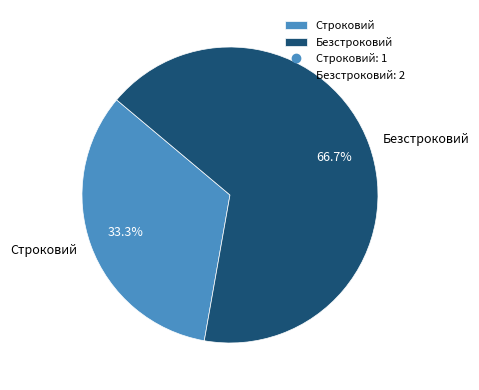

What is the majority slice?

Безстроковий